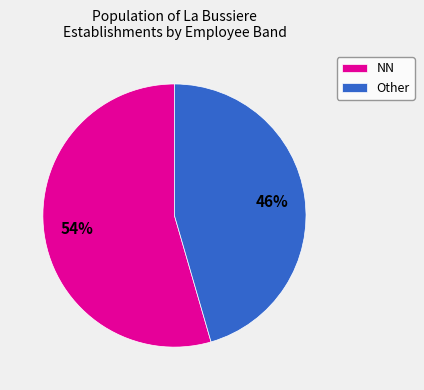

Combined, do NN and Other account for over 50%?

Yes